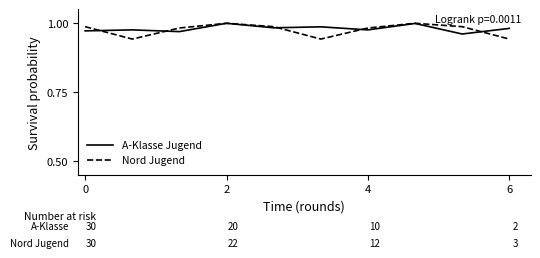

At which category does A-Klasse Jugend reach its first local valley?

4